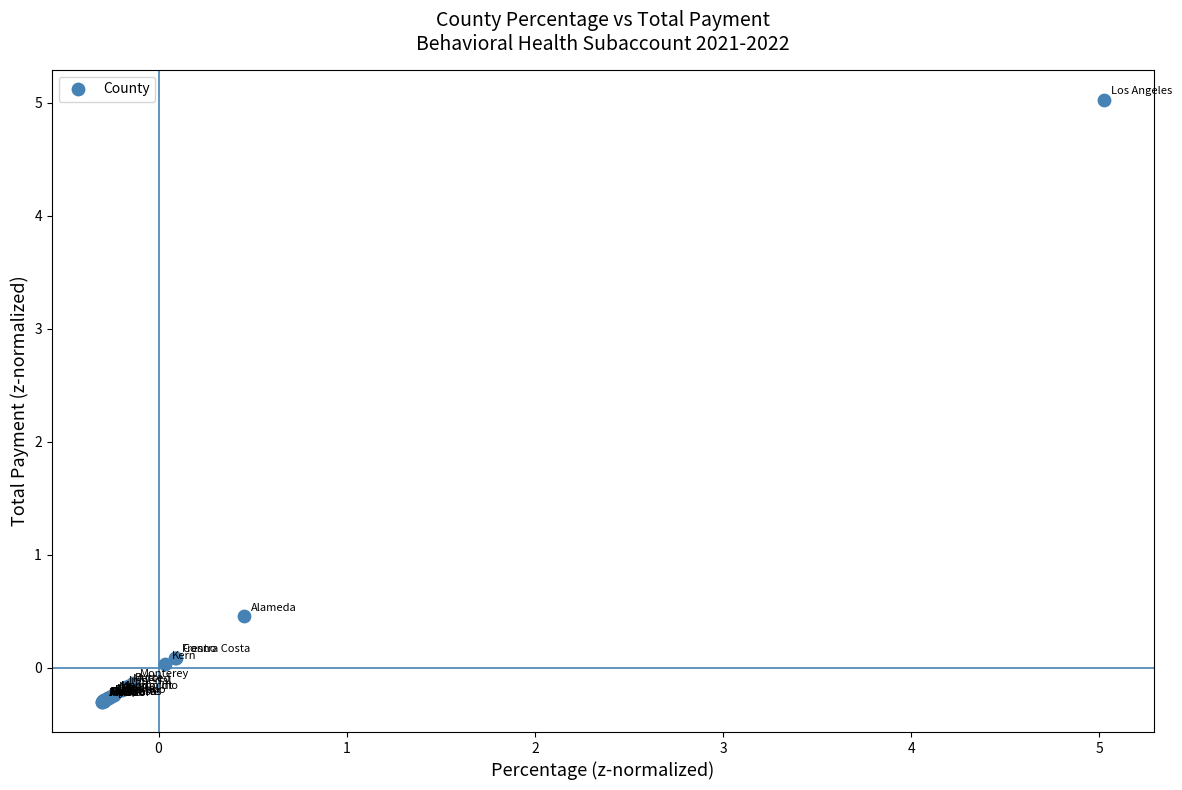

What Y value in the scatter plot is closest to 2?

0.5